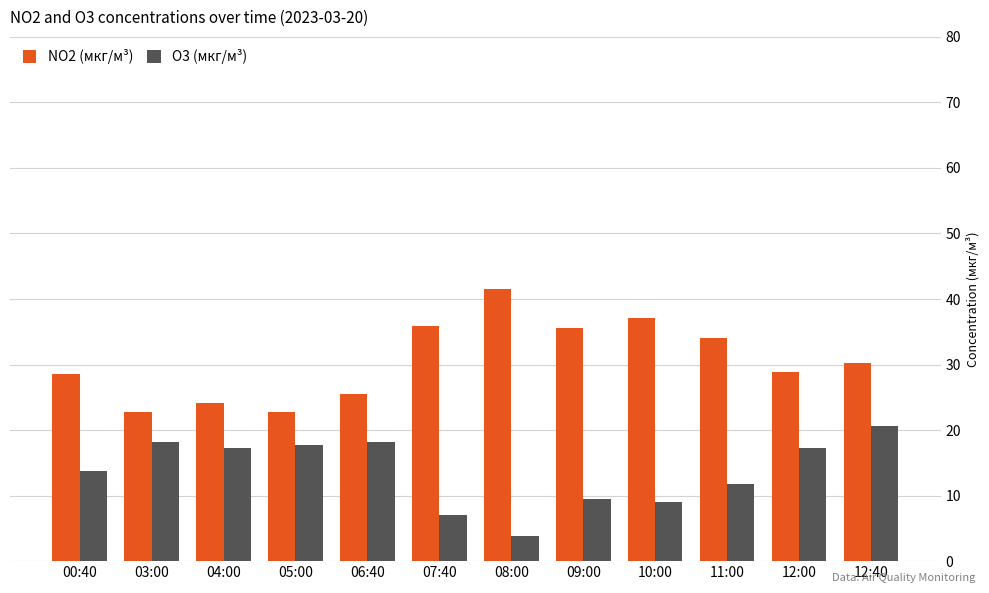

Where is O3 (мкг/м³) nearest to the value 12?

11:00